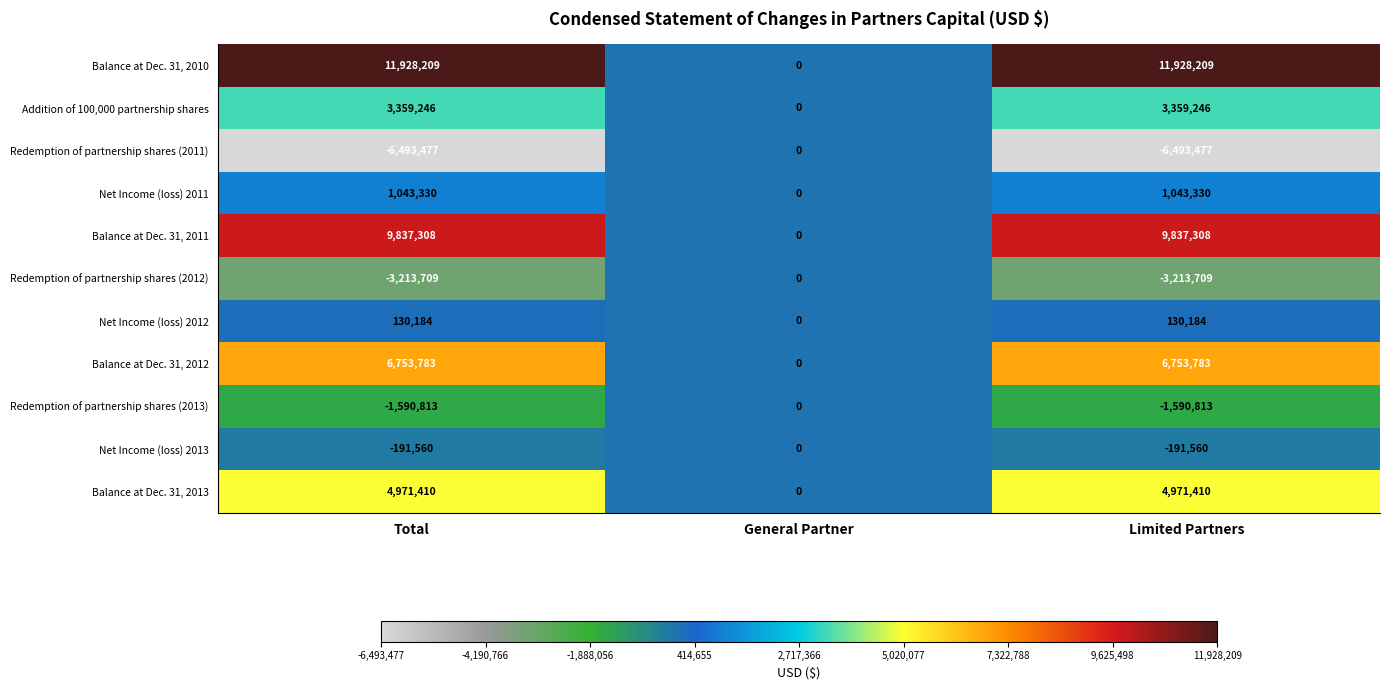

Between General Partner and Limited Partners, which series saw the biggest shift?

Balance at Dec. 31, 2010